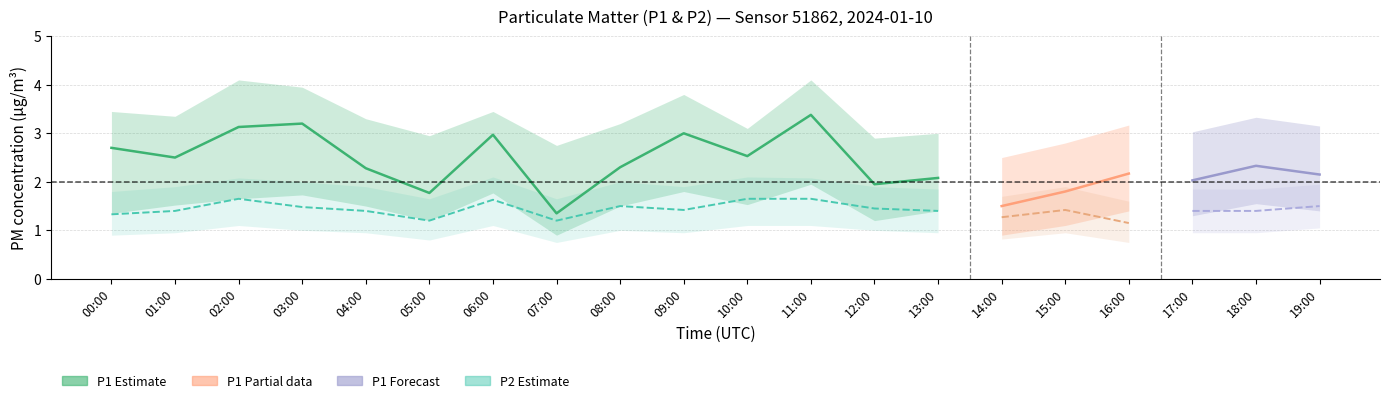

True or false: P1 and P1_lower cross at least once.

False